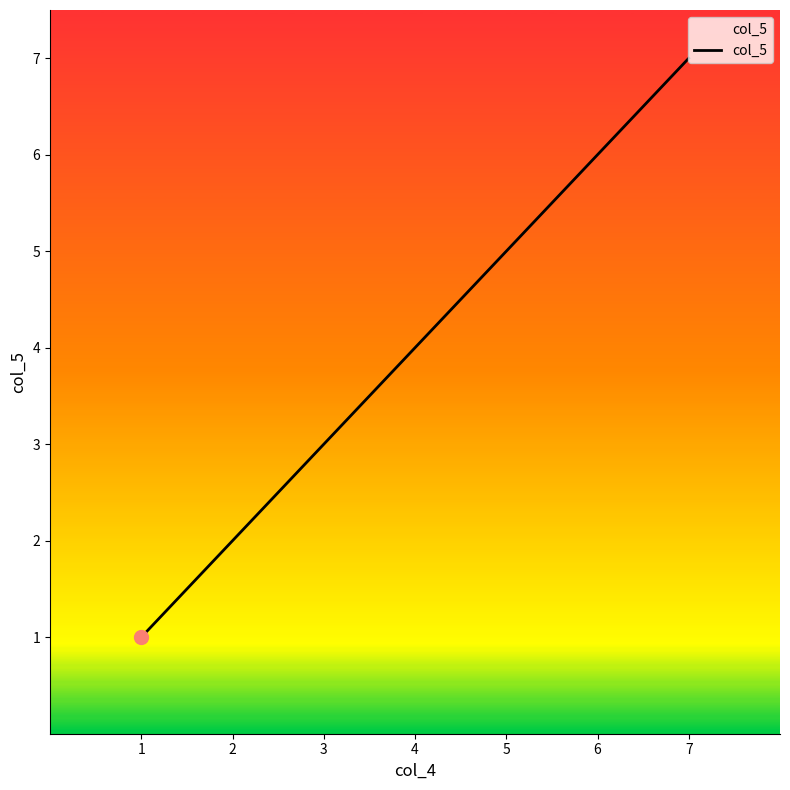

What is the difference between the maximum and minimum values?

6